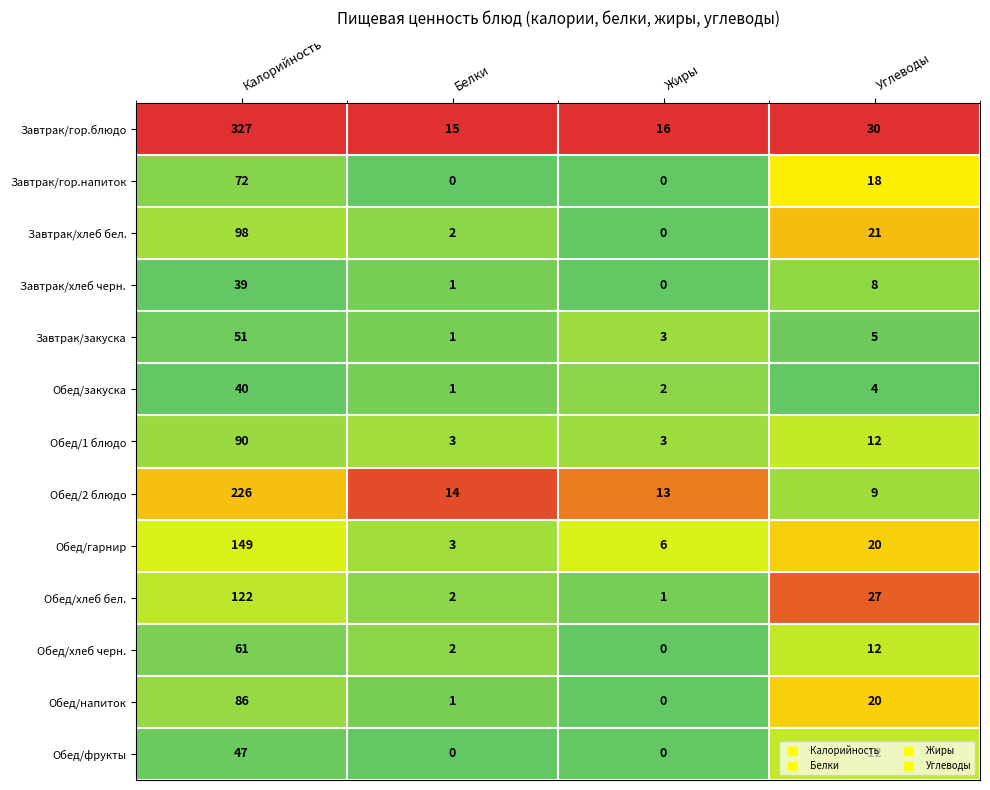

Which series has the widest spread of values?

Завтрак/гор.блюдо